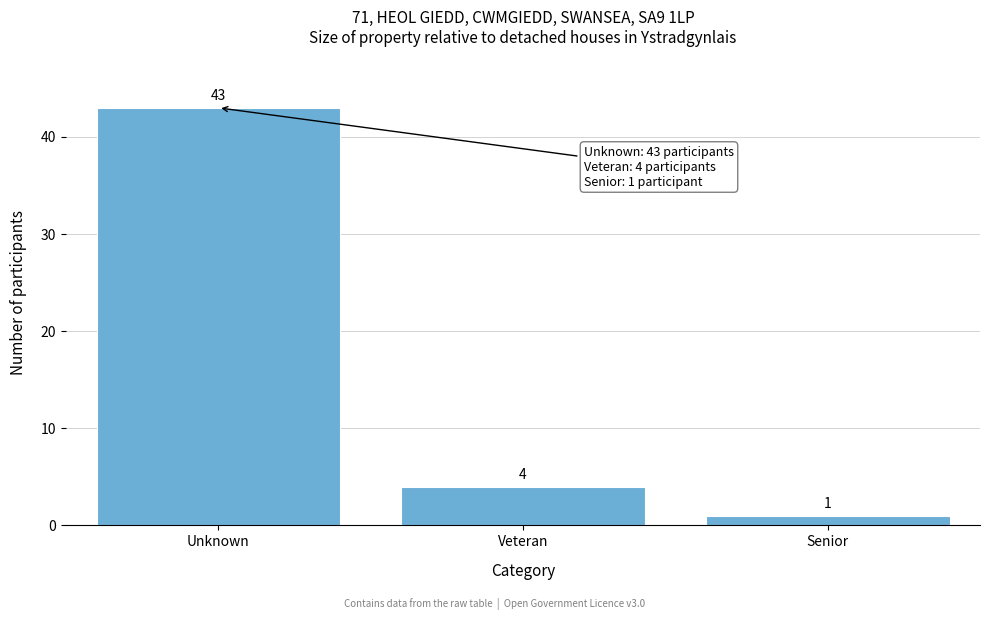

Reading left to right, extract all data points from this chart.

43	4	1